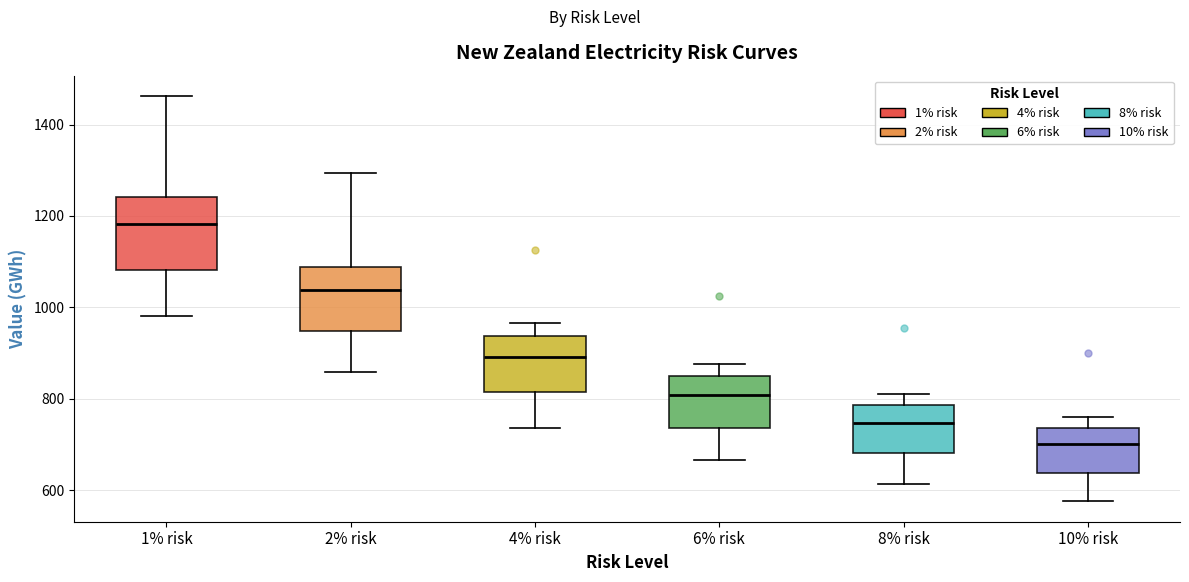

Which box's median line is the lowest?

10% risk